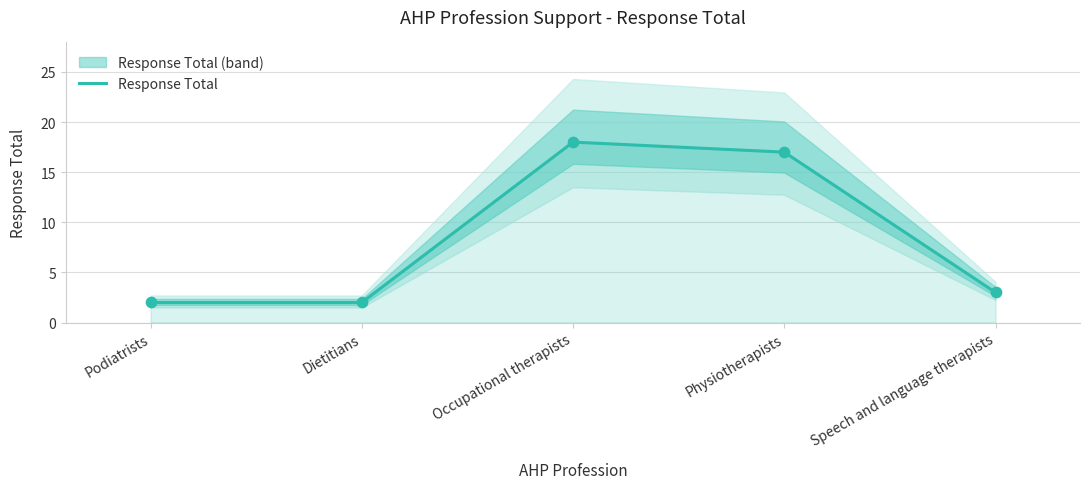

Approximately how many times larger is the value at Physiotherapists compared to Speech and language therapists?

5.7